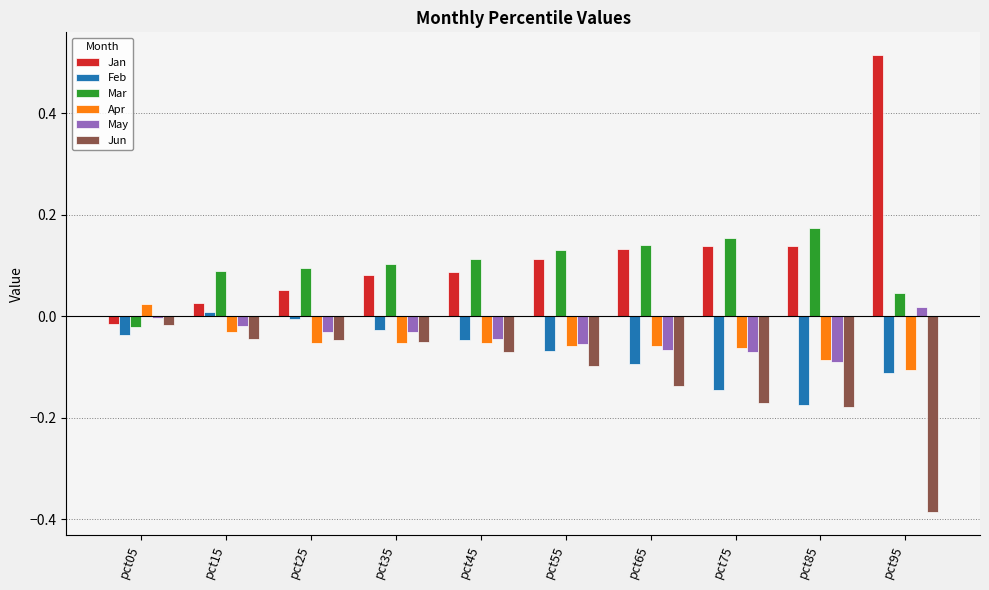

How many bars are there in total?

60